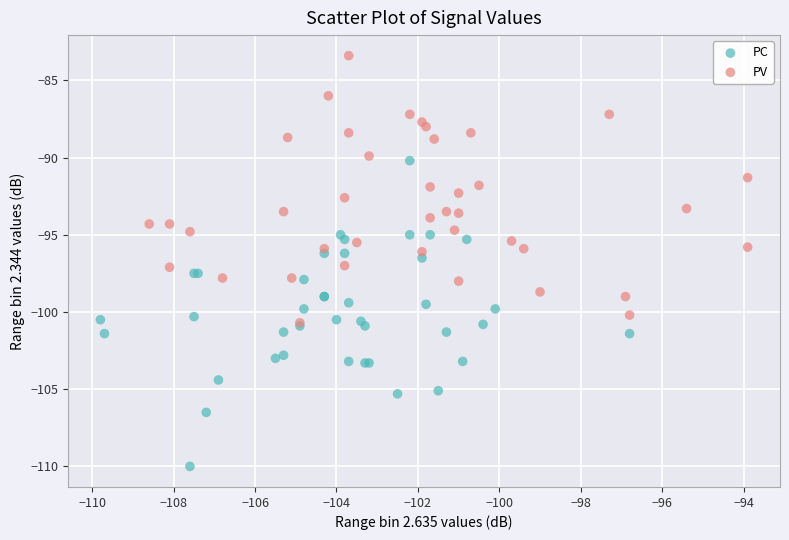

Which series reaches the minimum Y coordinate?

PC